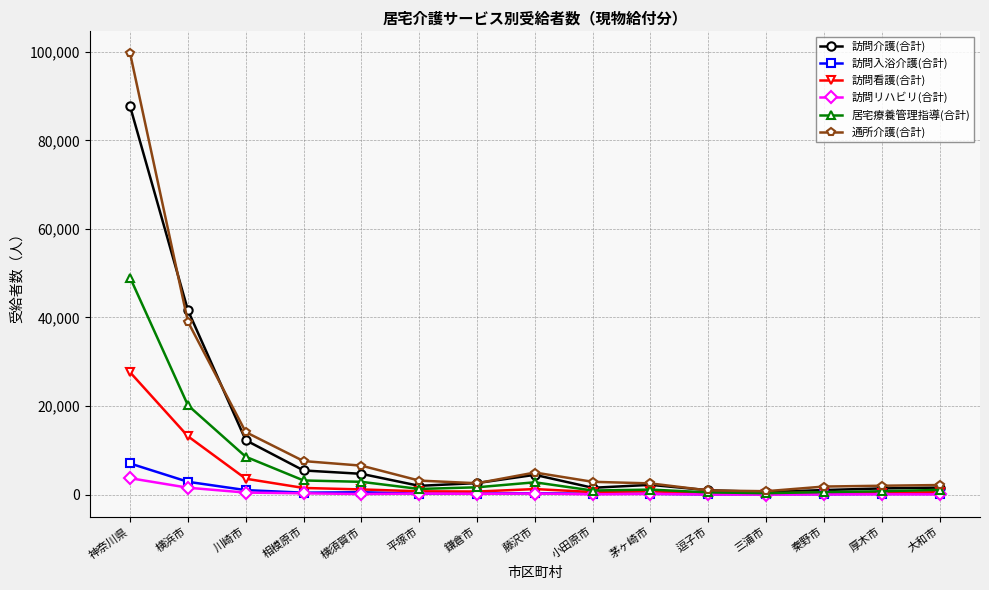

True or false: 通所介護(合計) has more than 0 interior local peaks.

True